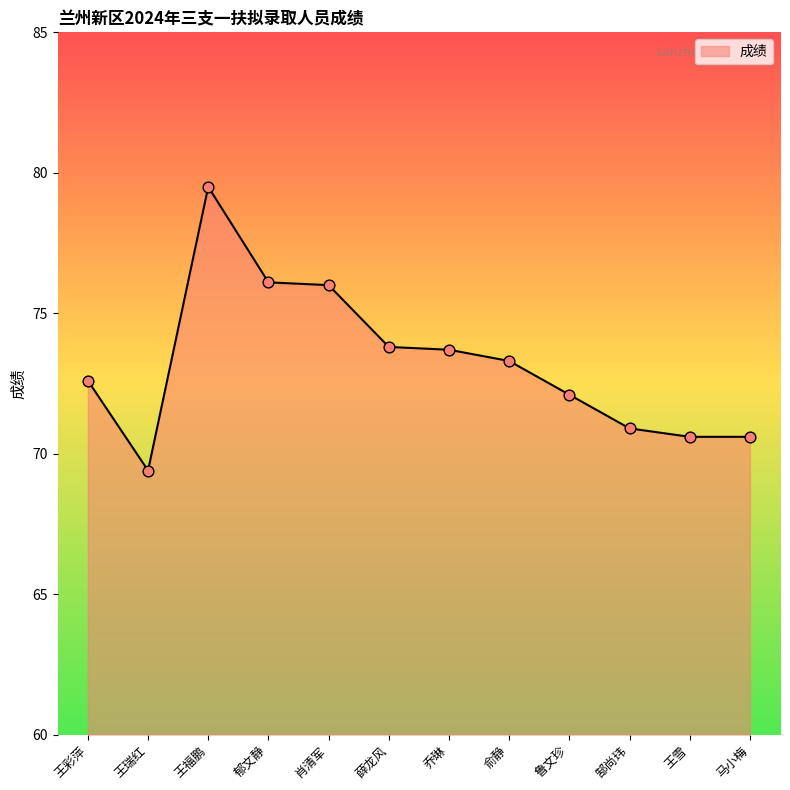

Between 王彩萍 and 薛龙风, which is larger?

薛龙风